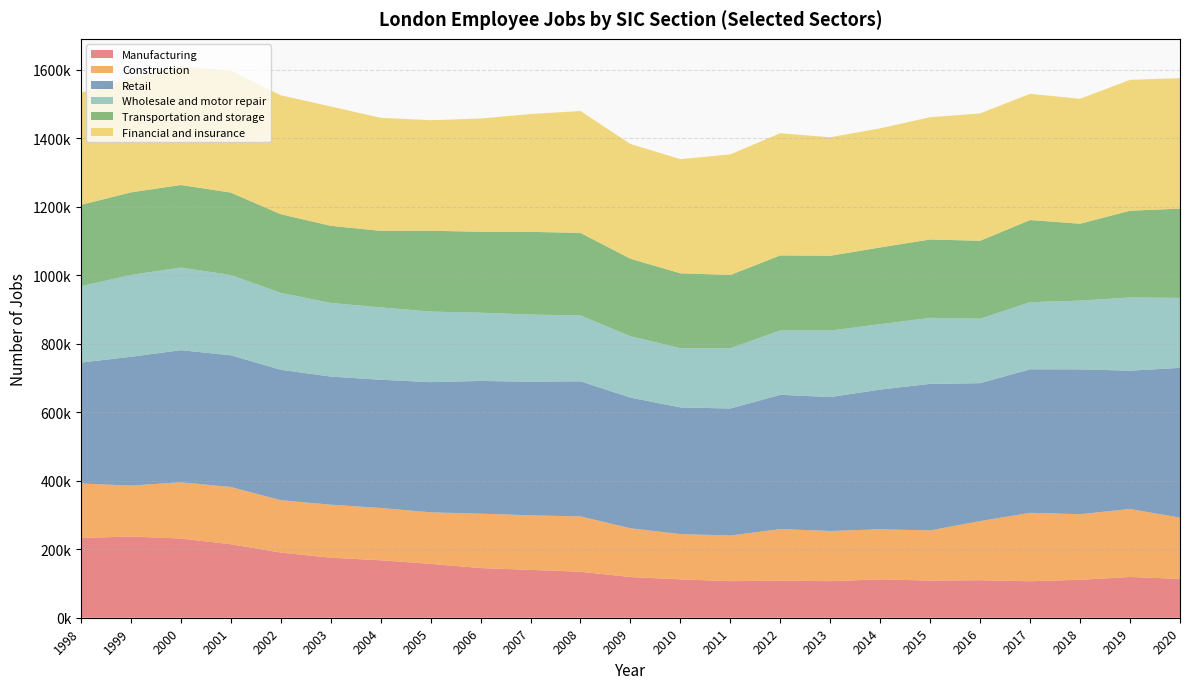

Reading left to right, list all the values displayed in this chart.

Manufacturing: 233000	237000	231250	214500	190250	175250	167750	157250	145000	139750	134250	118750	112000	106750	108250	106750	112000	108500	109500	106500	110750	119000	113250
Construction: 159000	148750	164250	167250	153000	154750	152750	150500	158750	159250	161500	142500	132250	133250	150500	146500	146250	146500	172750	199750	191500	198500	179000
Retail: 352750	376000	385500	384500	380500	374000	374250	380000	387500	390000	394500	381250	369750	370750	392000	391000	407750	427750	402500	419000	422750	403750	437250
Wholesale and motor repair: 223000	239000	241250	234250	224750	215000	211250	206000	199250	196000	192250	179250	172750	176000	188000	194000	191000	192750	188250	196000	200750	213750	204250
Transportation and storage: 237500	241000	241000	240750	229500	225250	223500	236000	236250	241500	241000	226250	218750	214000	219000	218500	224000	228750	227500	239750	224500	253250	260500
Financial and insurance: 327250	334000	346250	356000	347250	348250	330000	322750	330500	344000	355750	335000	333250	352000	356750	346000	347750	357000	371750	368500	364750	382000	381000